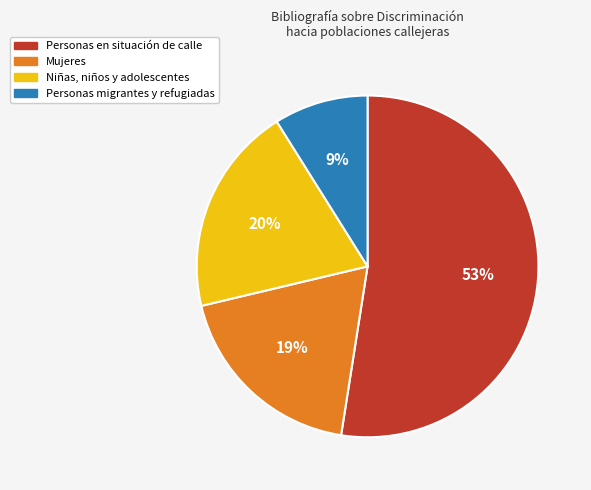

Which has a higher value, Personas en situación de calle or Niñas, niños y adolescentes?

Personas en situación de calle